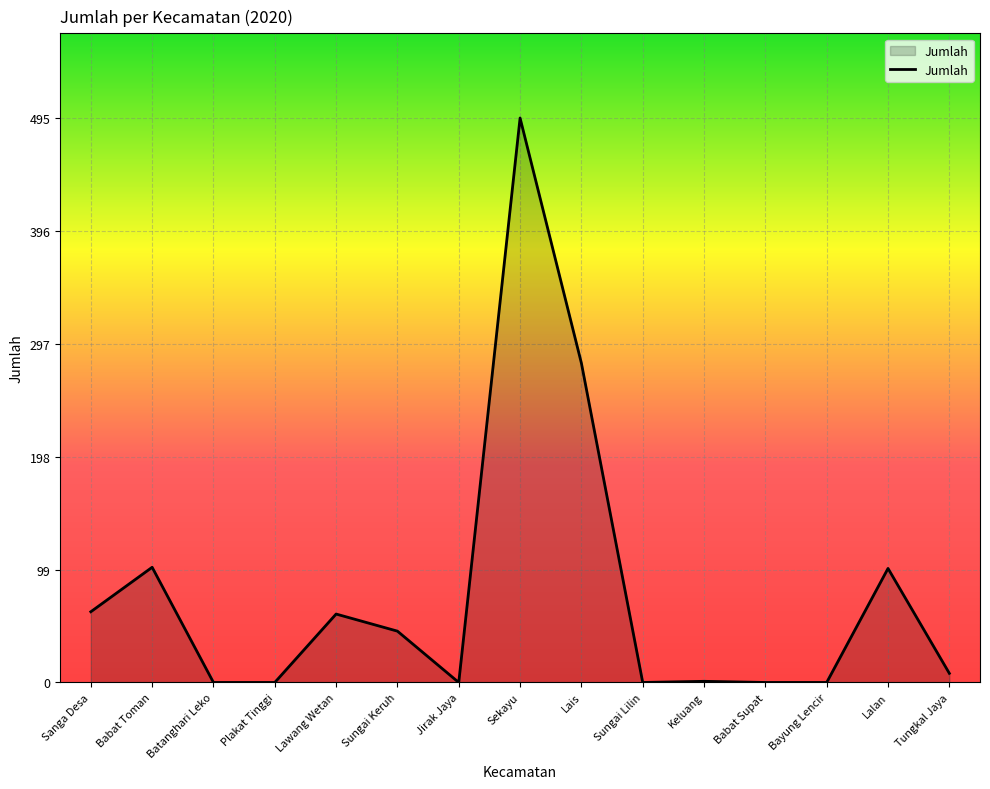

Which label corresponds to the largest value in the chart?

Sekayu